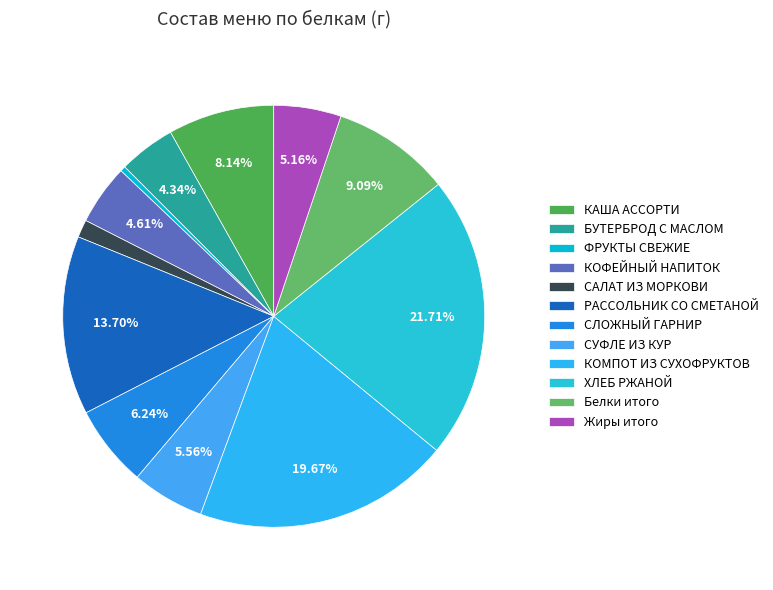

What percentage is the Жиры итого slice, to the nearest percent?

5%